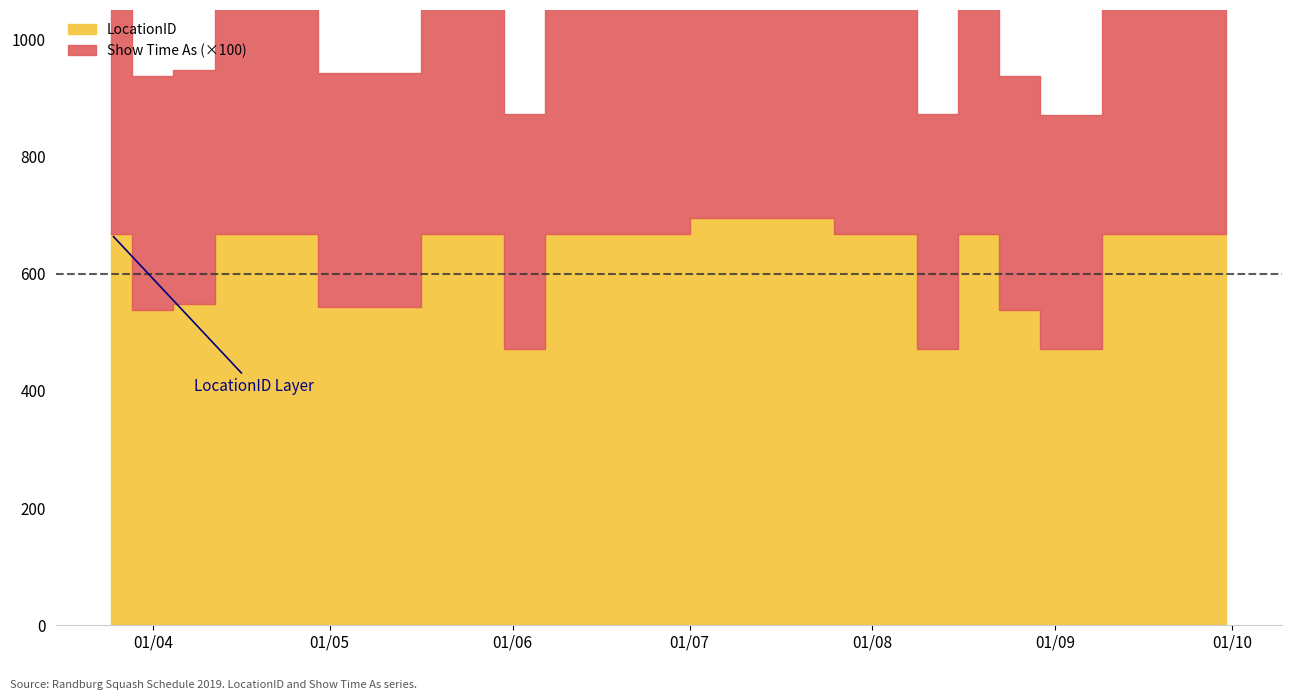

At which category does LocationID reach its first local peak?

15/04/2019